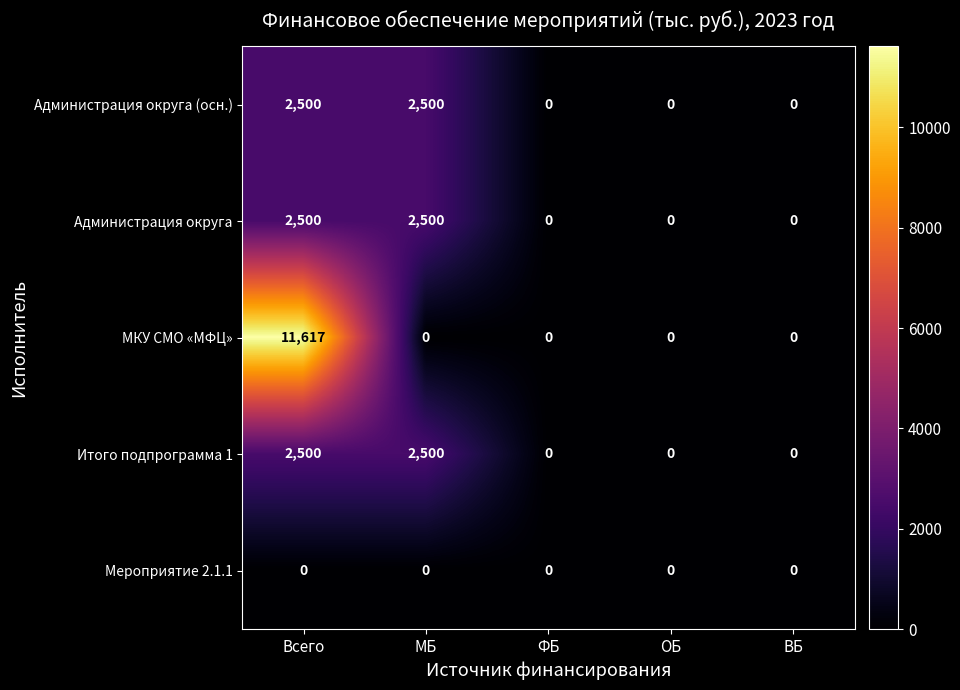

Which category has the highest value across all series?

Всего